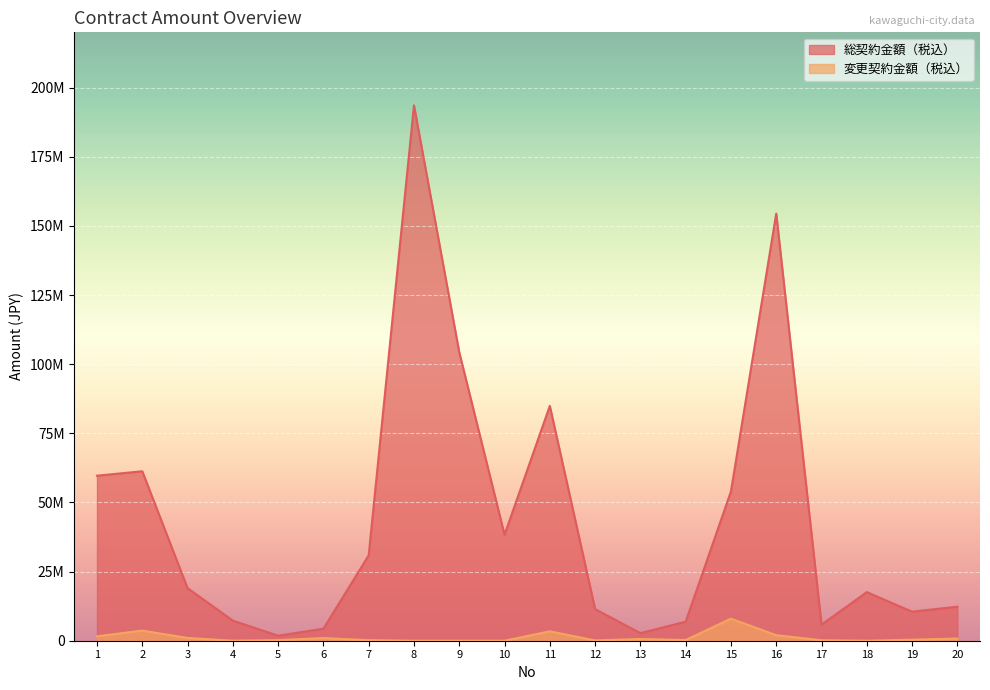

What value does the data have at 5?

1815000